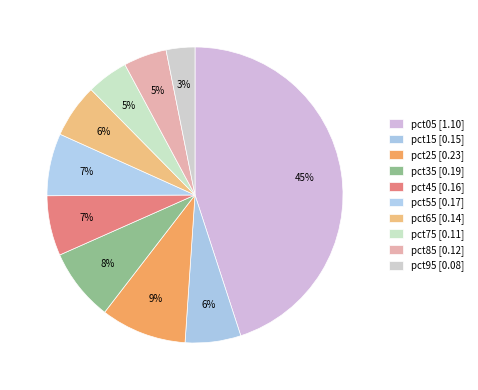

How many segments does this pie chart have?

10